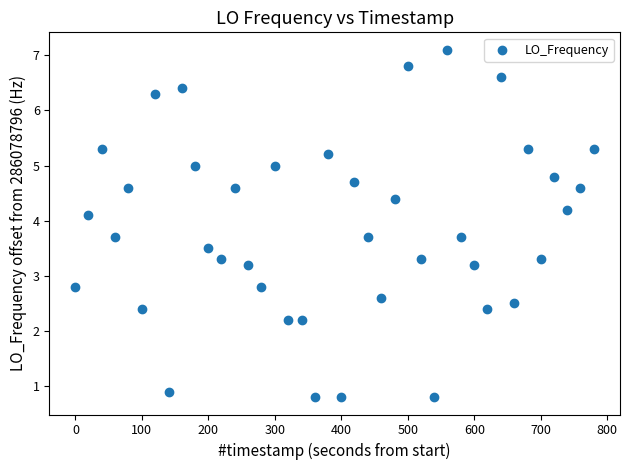

What is the range of Y values (max minus min)?

6.3